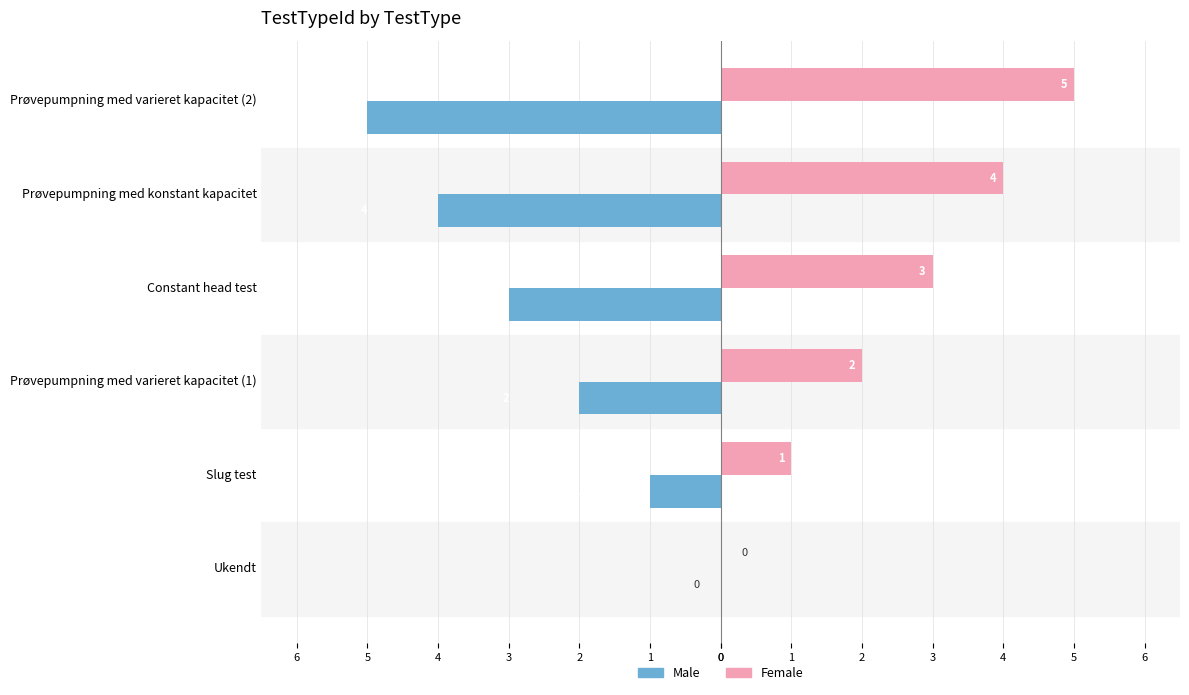

At how many categories does at least one series exceed 1?

4